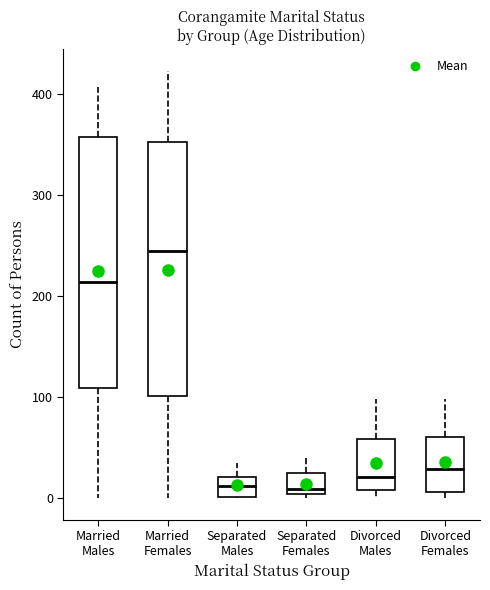

Reading left to right, read every box against the y-axis: the position of its median line, the range the box covers, and the ends of its whiskers. The values are not printed on the chart, so give them approximately, as read against the axis.

Married Males: median 210, box 110 to 360, whiskers 0 to 410
Married Females: median 250, box 100 to 350, whiskers 0 to 420
Separated Males: median 10, box 0 to 20, whiskers 0 to 40
Separated Females: median 10, box 0 to 20, whiskers 0 (just below the box's lower edge) to 40
Divorced Males: median 20, box 10 to 60, whiskers 0 to 100
Divorced Females: median 30, box 10 to 60, whiskers 0 to 100